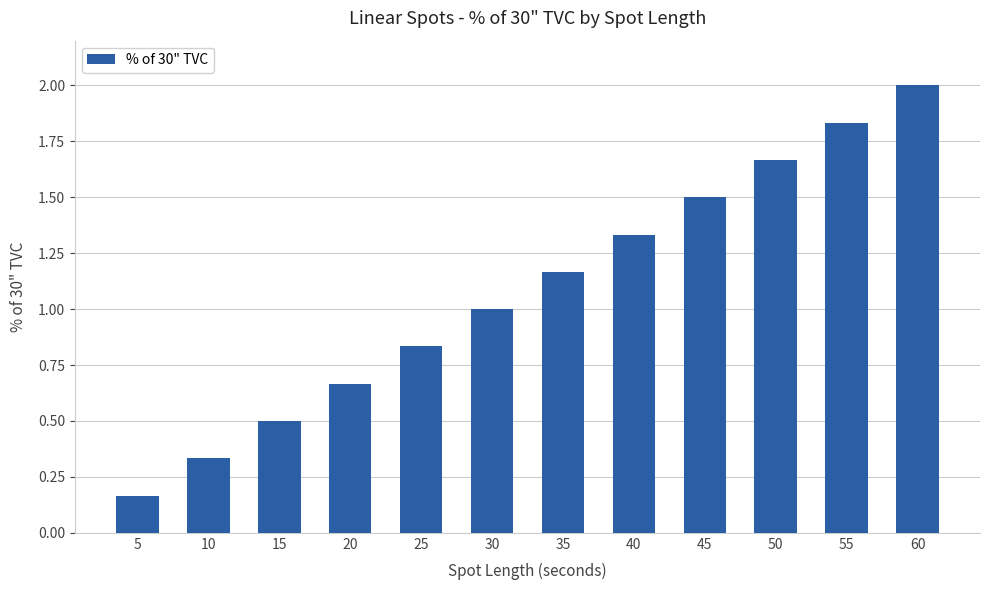

What is the greatest value displayed?

2.0